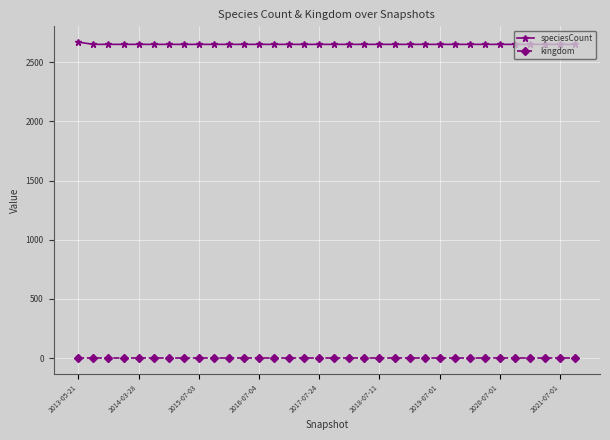

What is the value of the kingdom point at the 27th from the left?

1